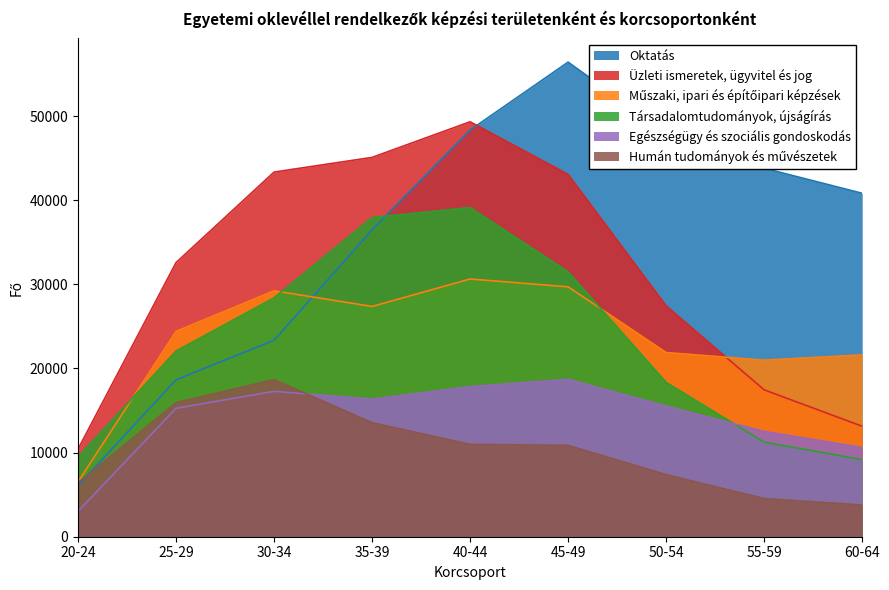

At which label does Műszaki, ipari és építőipari képzések first exceed 24405?

30-34